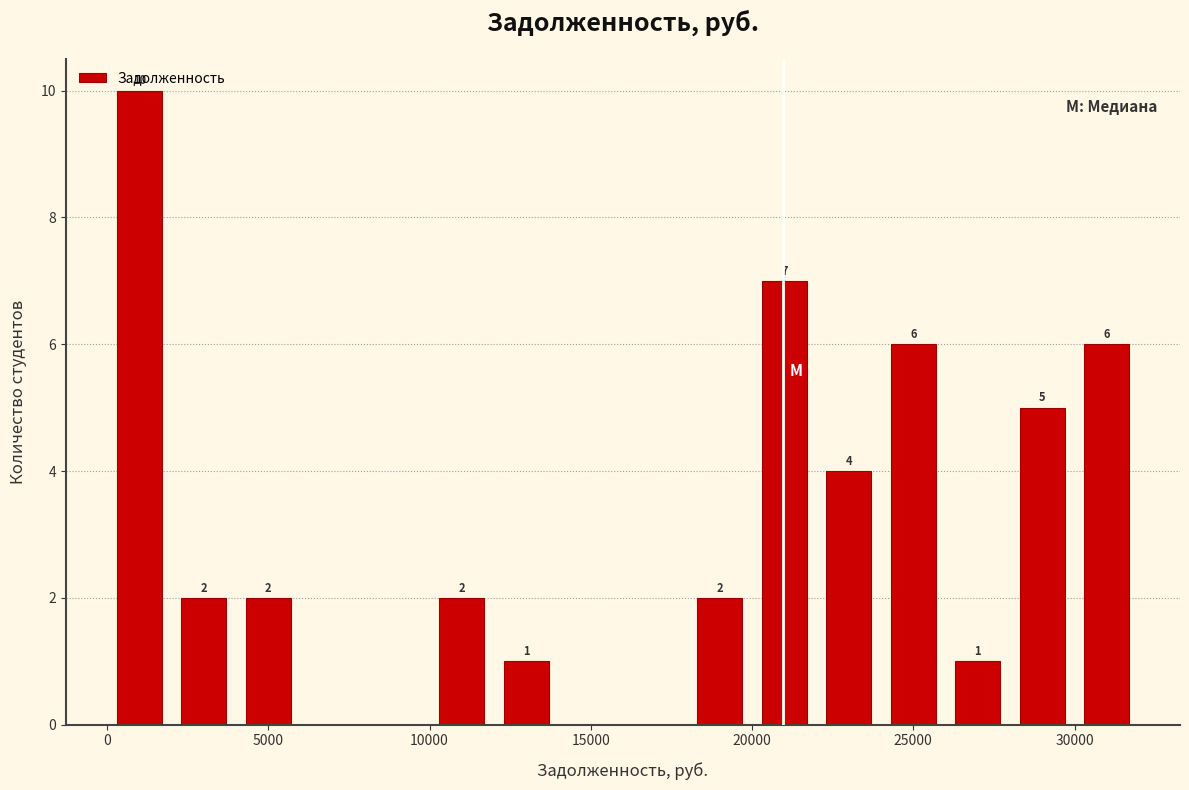

Over which range of the x-axis is the bar tallest?

0 to 2000